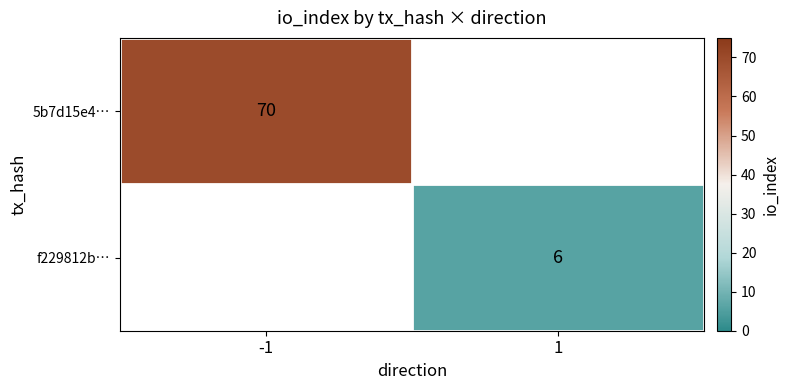

The value of 5b7d15e4… at -1 is 70. True or false?

True